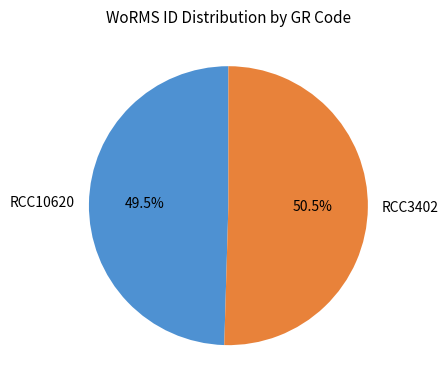

Is it true that RCC10620 is 58% of the pie?

False